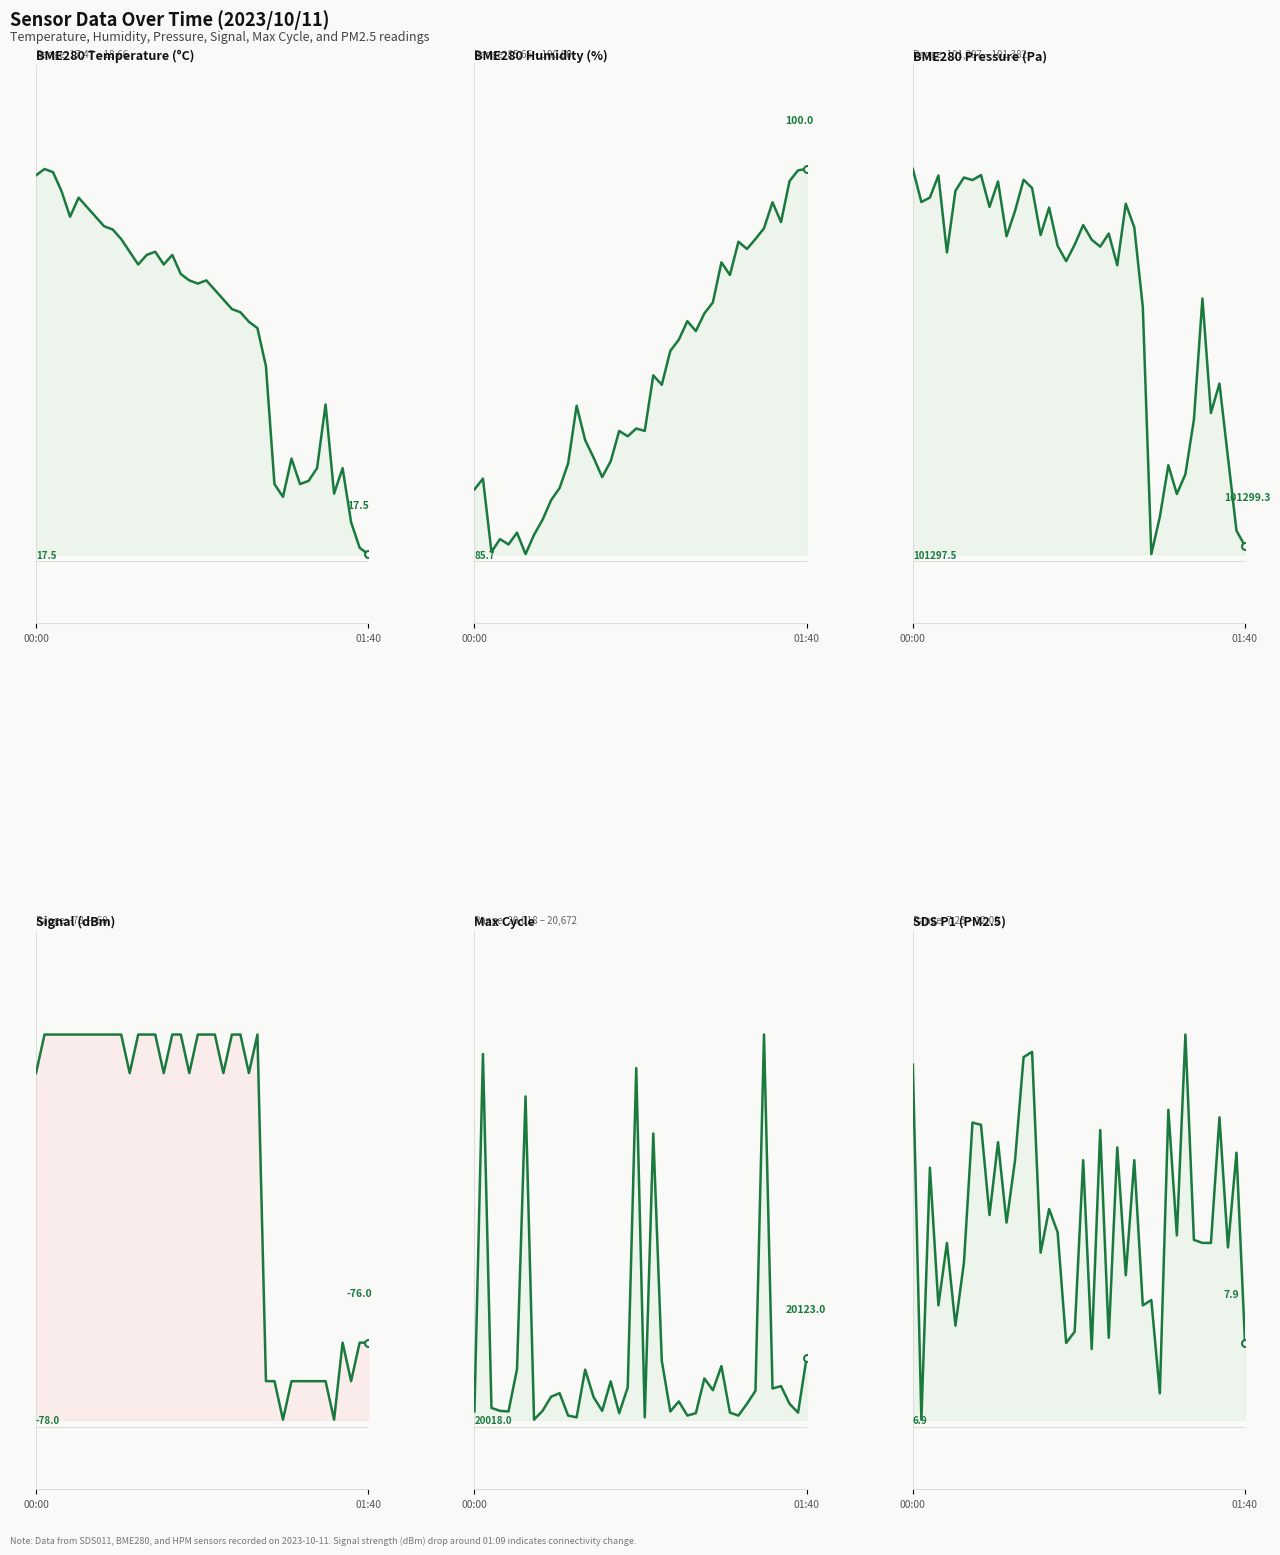

True or false: Max Cycle has a value of 27216.8 at 16.

False